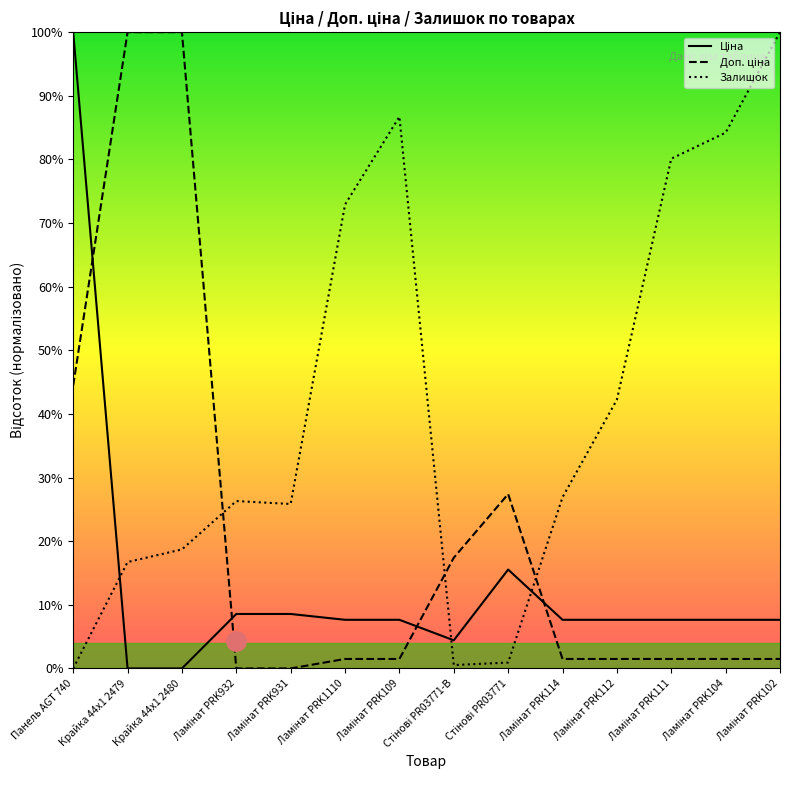

Which series changed the most between Ламінат PRK109 and Ламінат PRK112?

Залишок